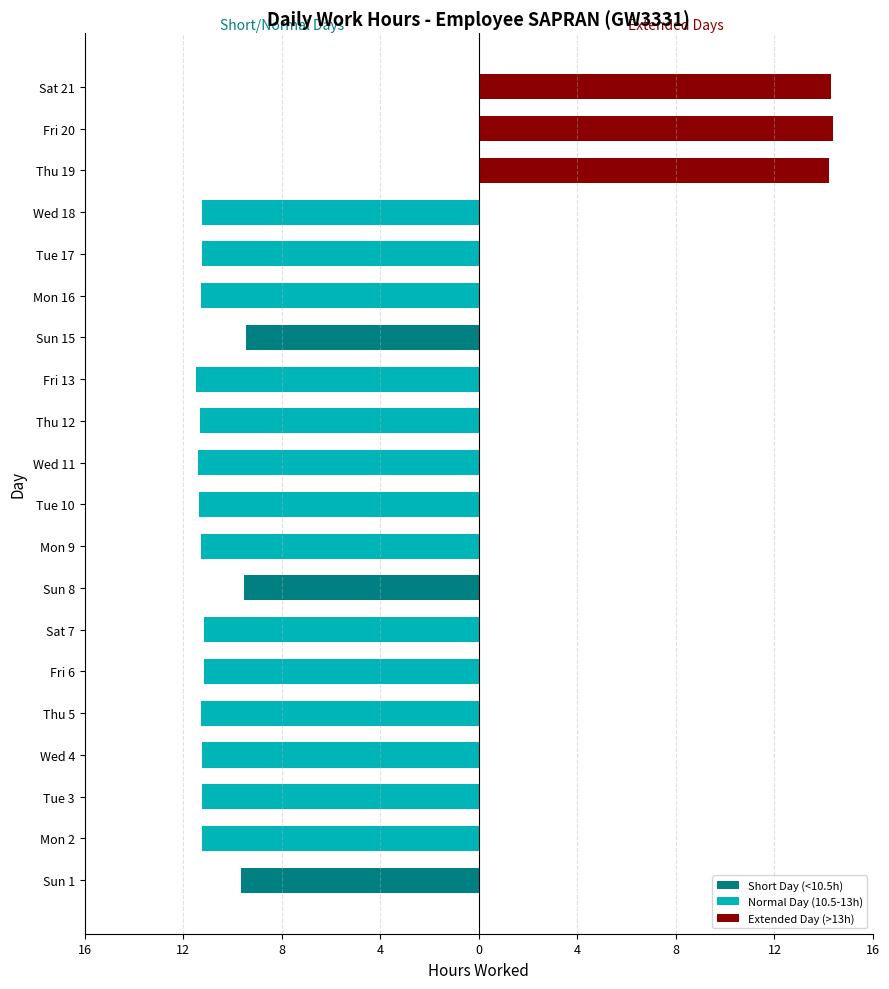

The Extended Day (>13h) series shows 0.0 at Wed 4. True or false?

True